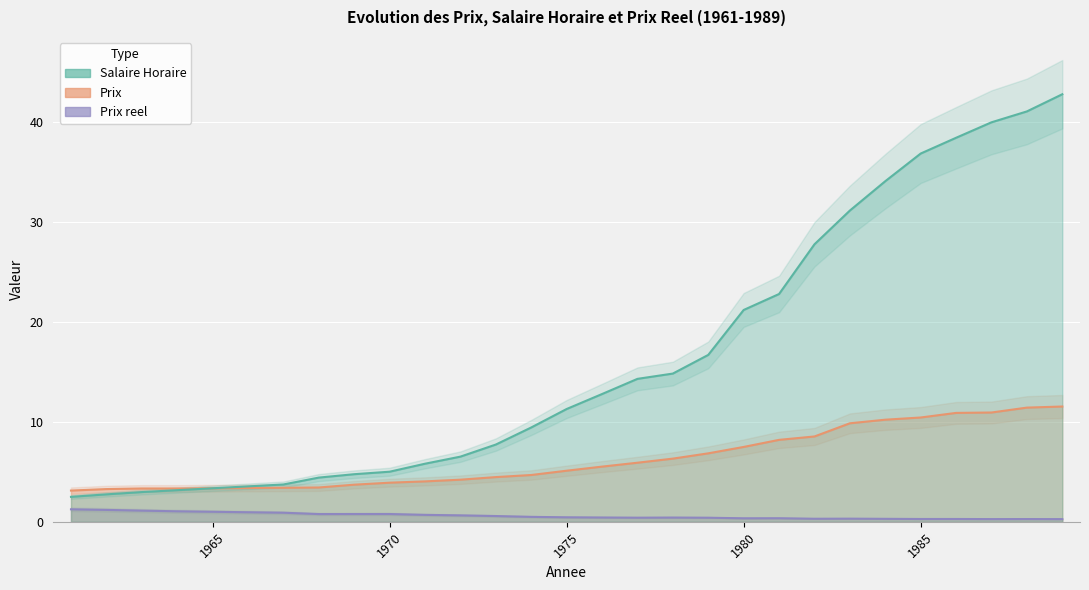

What are all the series names shown in the legend?

Salaire Horaire, Prix, Prix reel